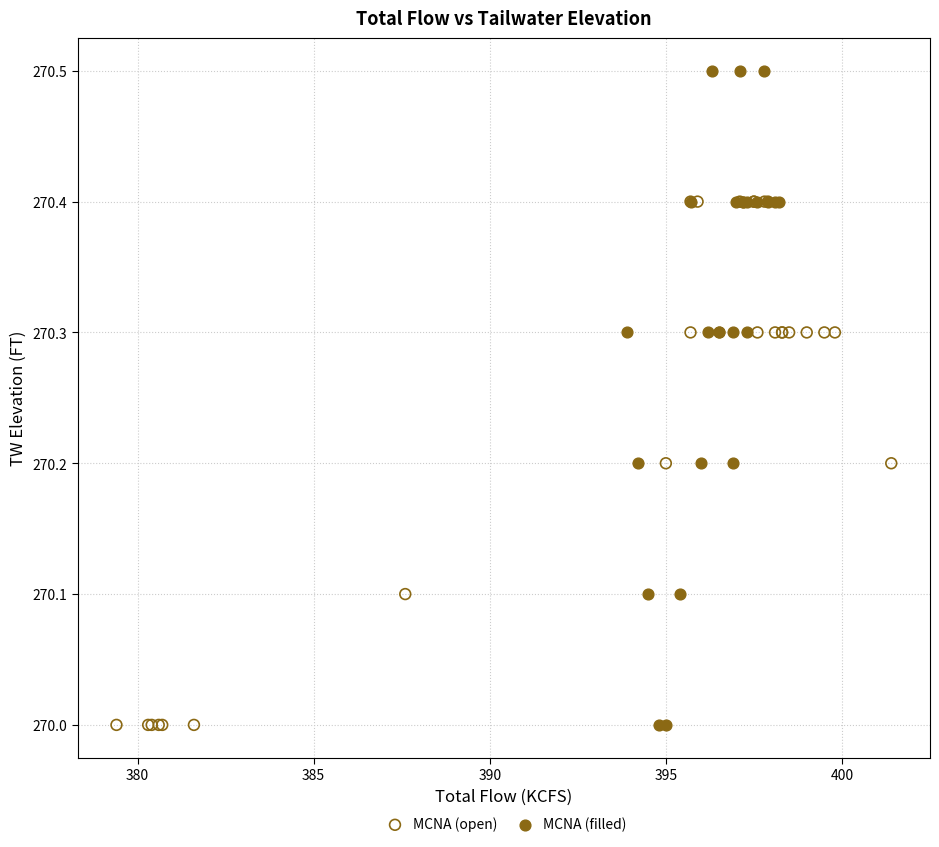

Which series reaches the maximum Y coordinate?

MCNA (filled)